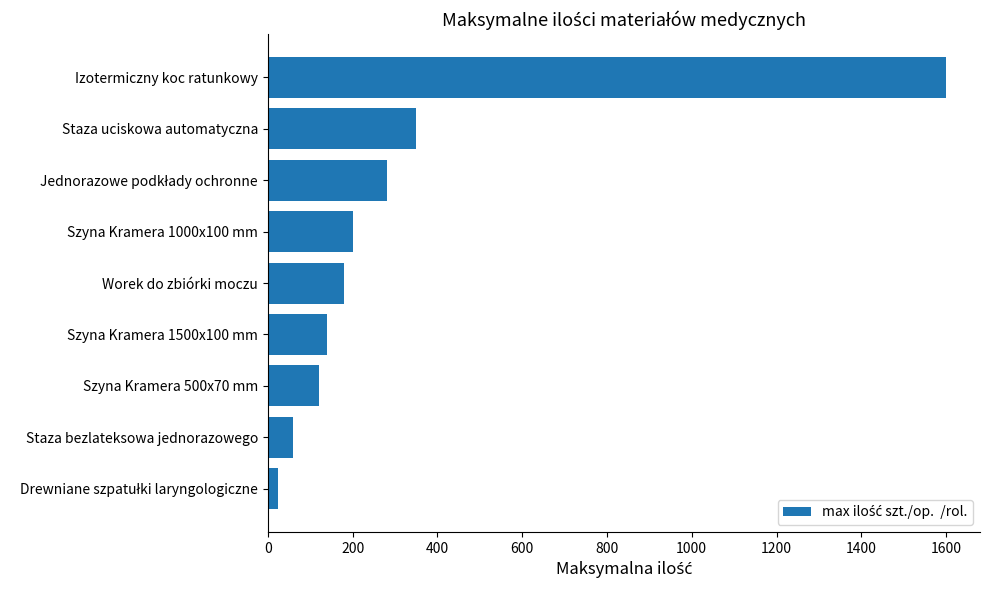

What is the smallest value displayed?

25